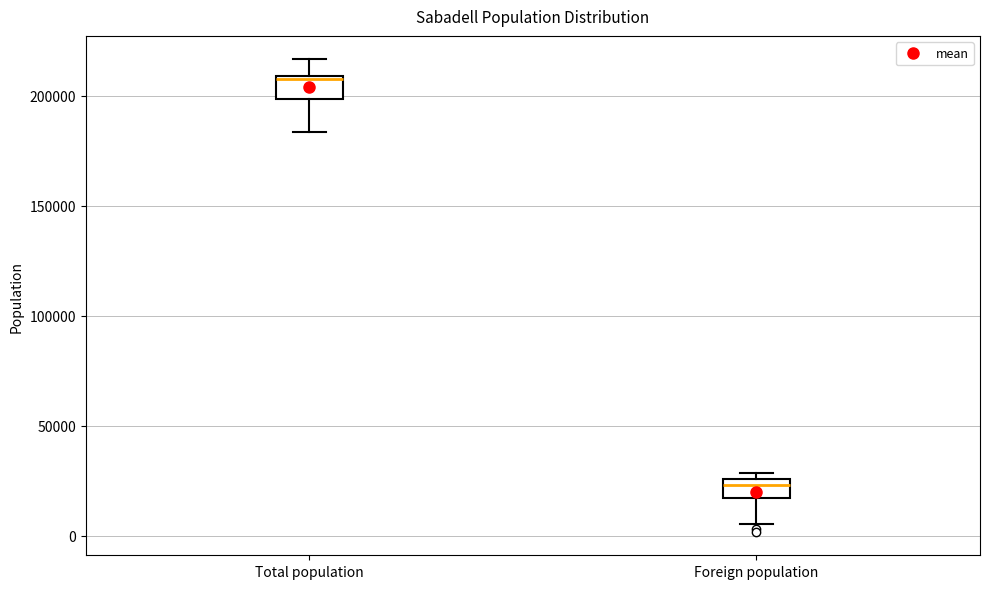

Reading left to right, transcribe this box plot: for each box, give where its median line is, the range the box spans, and where its two whiskers end, as read against the y-axis. The values are not printed on the chart, so give them approximately, as read against the axis.

Total population: median 205000, box 200000 to 210000, whiskers 185000 to 215000
Foreign population: median 25000 (inside the box), box 15000 to 25000, whiskers 5000 to 30000